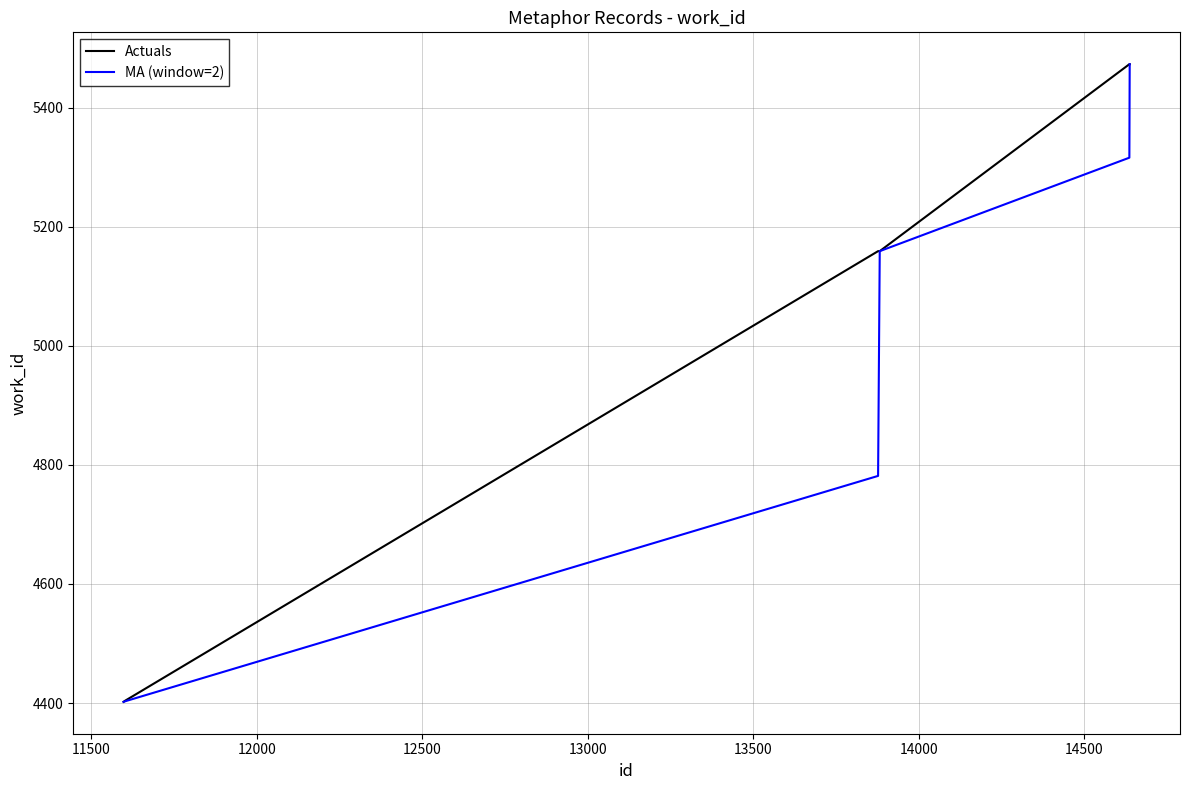

How many distinct data groups are displayed?

2